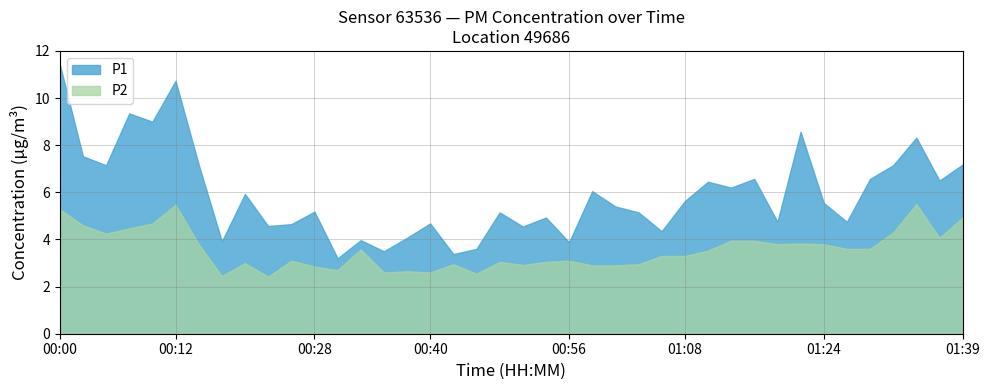

What is the spread (max minus min) of values at 00:28?

2.3